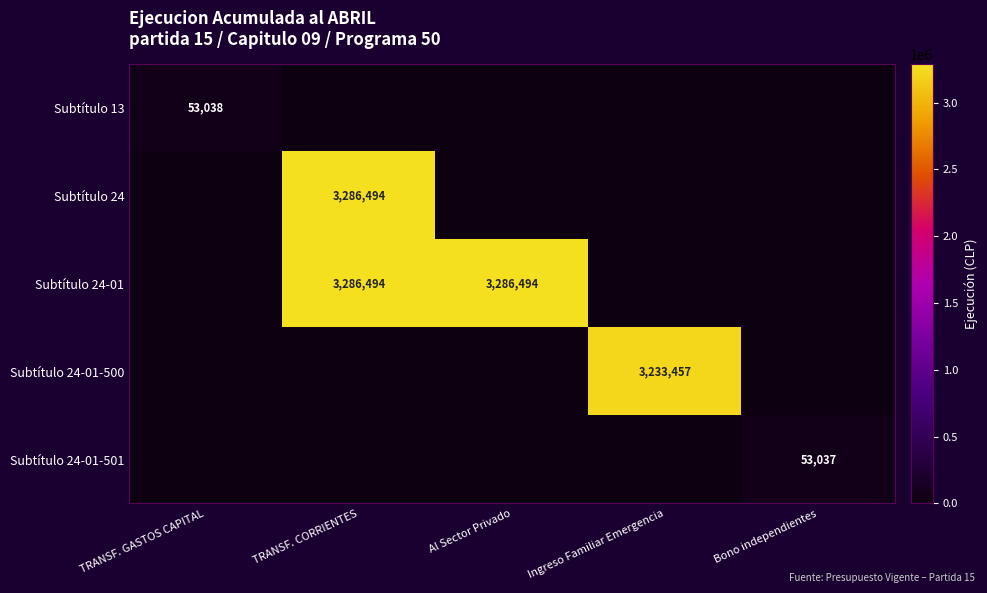

The value of Subtítulo 24-01 at Al Sector Privado is 1885768. True or false?

False